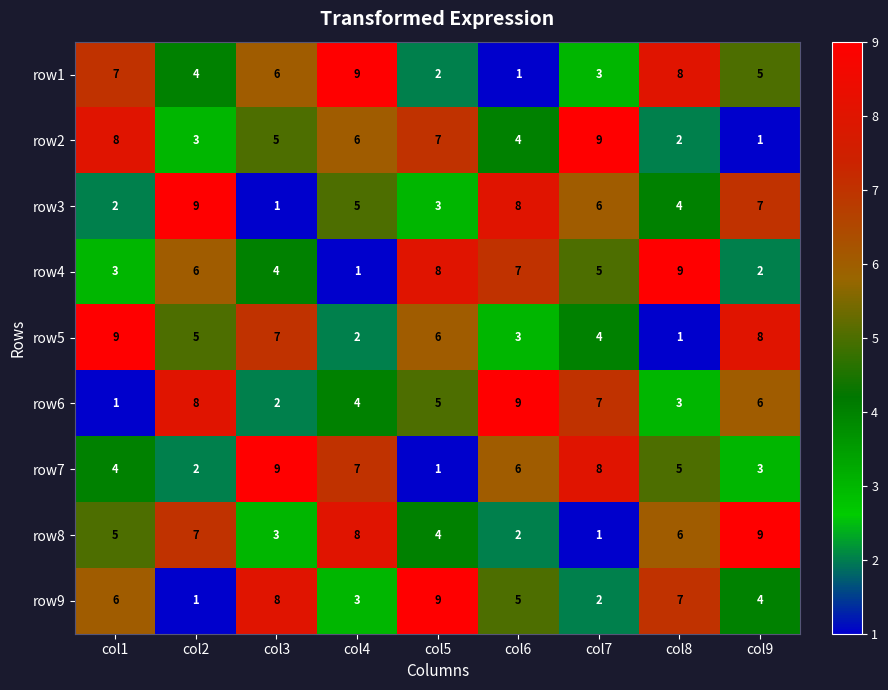

Is the value of row8 at col3 greater than the value of row3 at col7?

No